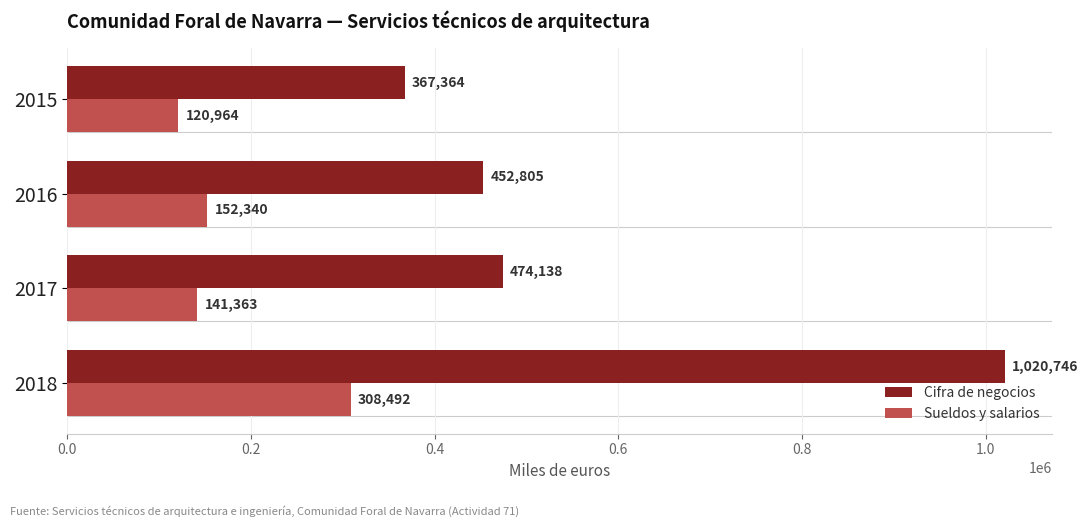

What is the difference between the second highest and second lowest values in the Sueldos y salarios series?

10977